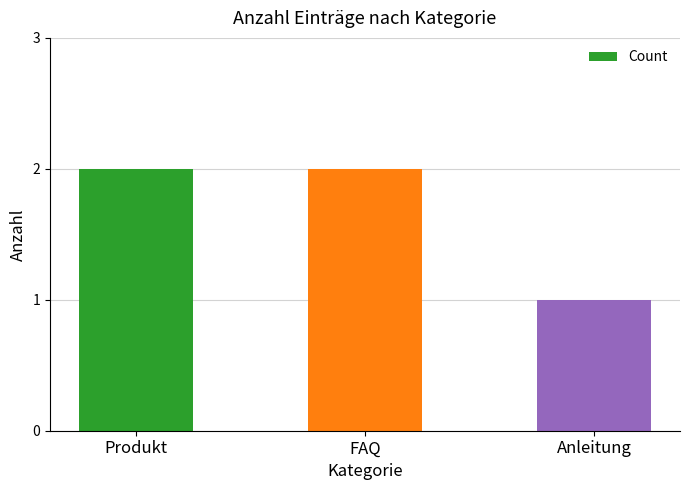

How many bars are there in total?

3